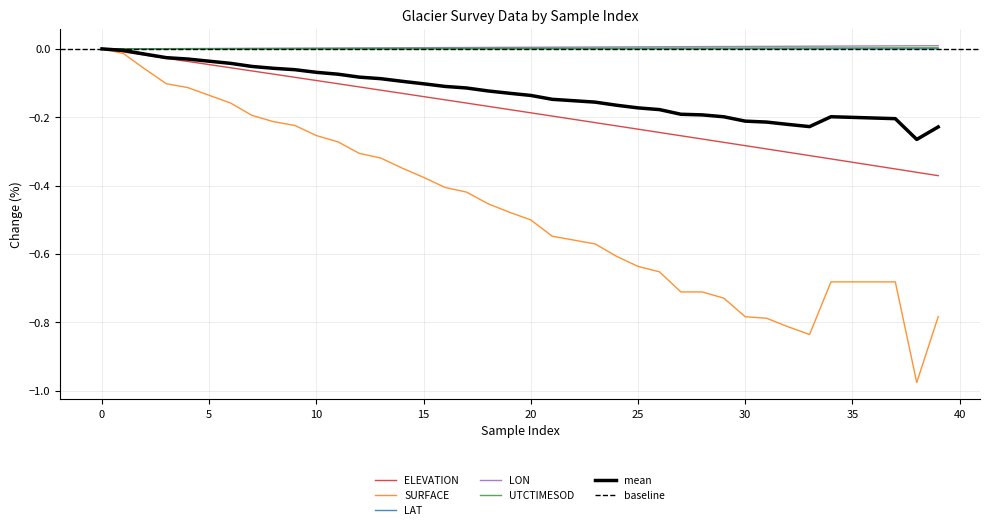

True or false: LAT has a value of 0.0 at 25.

True